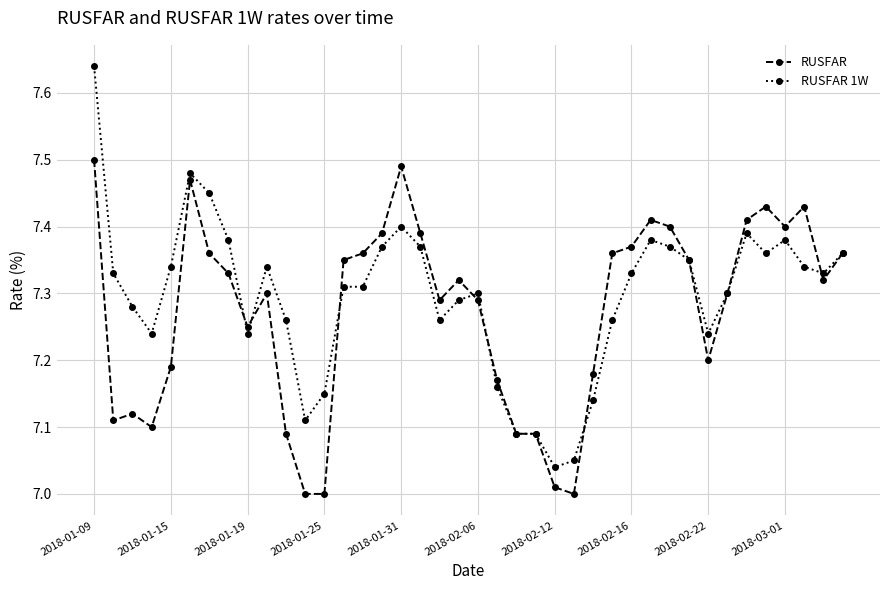

True or false: RUSFAR 1W has more than 0 points higher than both neighbors.

True